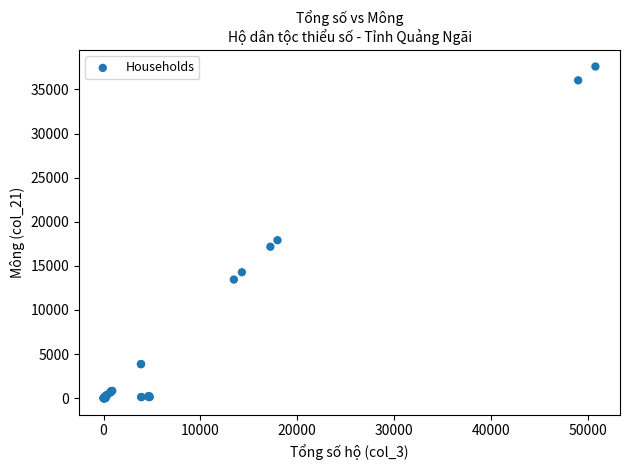

What Y value in the scatter plot is closest to 18797?

17902.8